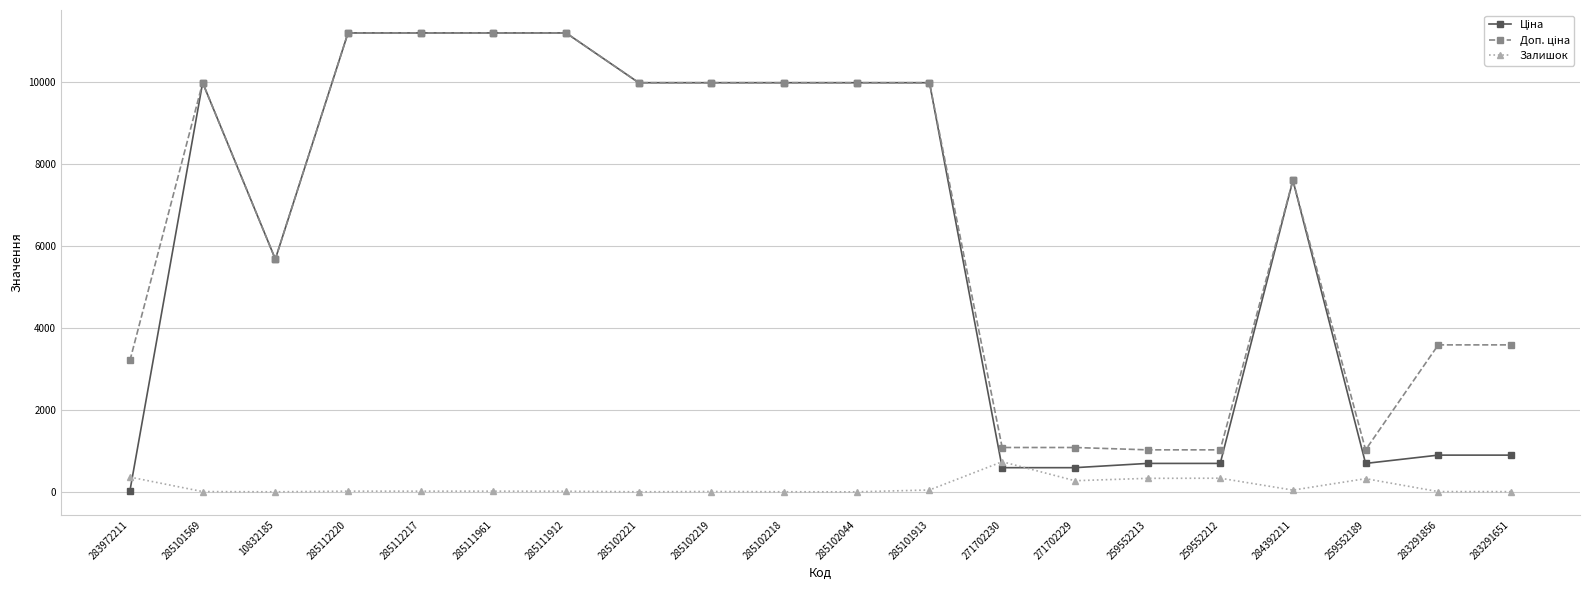

Does the chart display data point markers on the line(s)?

Yes